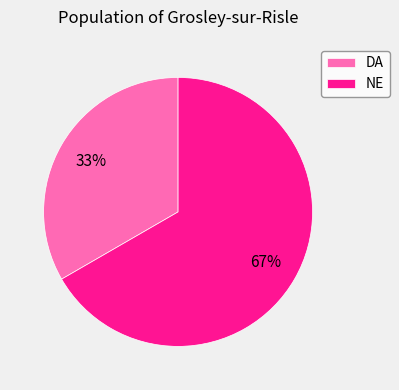

To the nearest percent, what is the average slice percentage?

50%